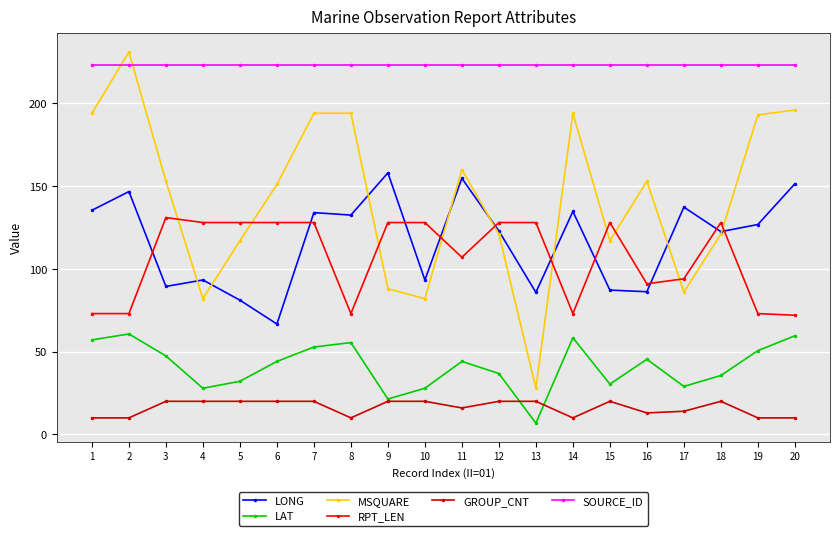

What is the value of the SOURCE_ID point at the 13th from the left?

223.0